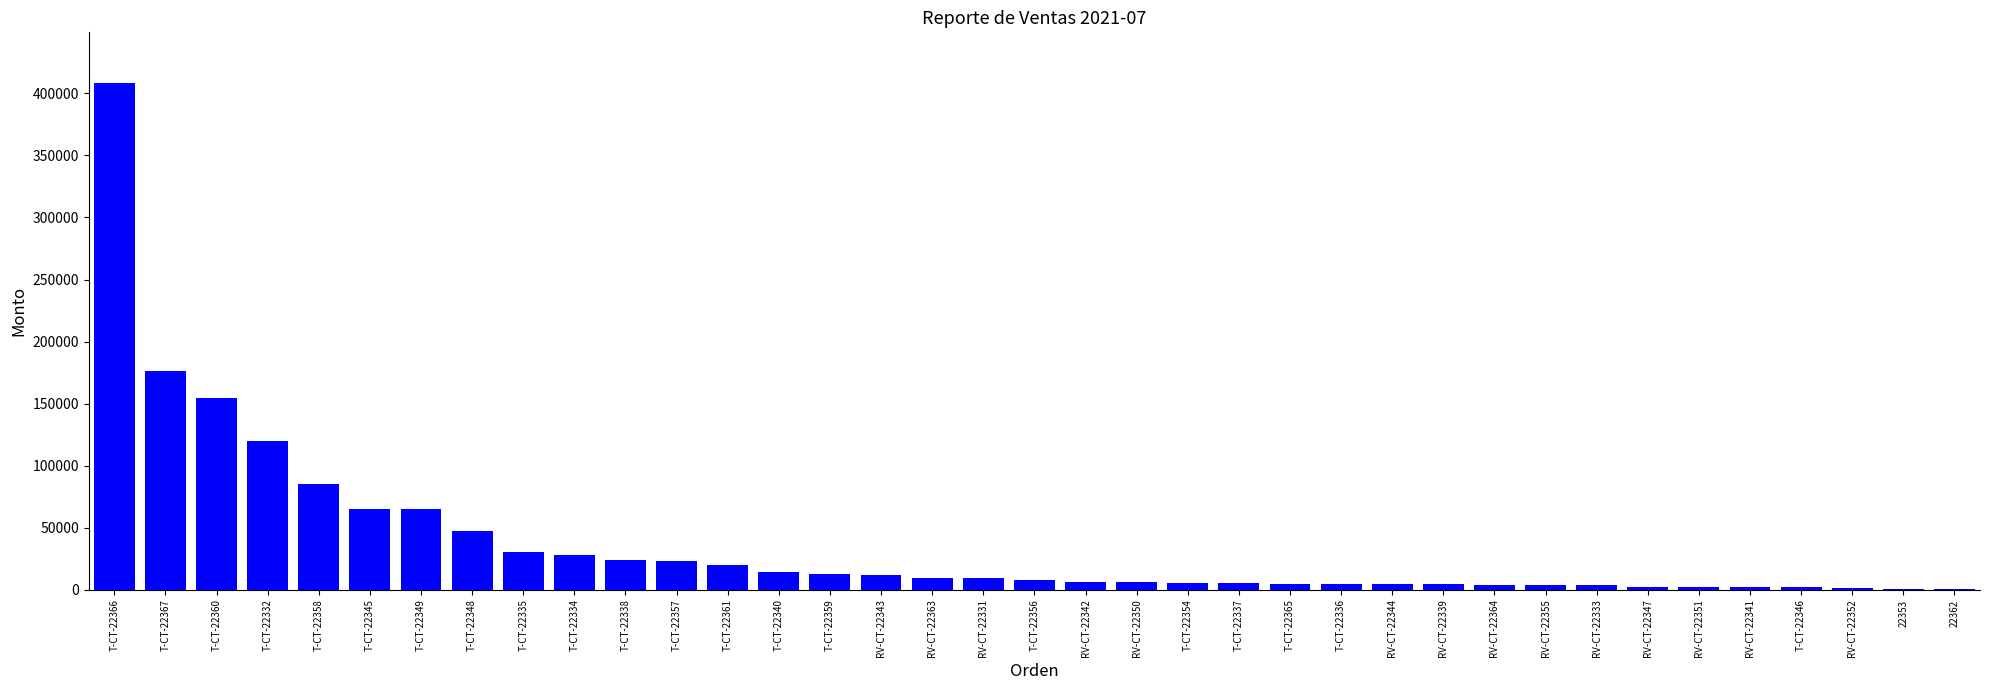

What is the sum of all values?

1377545.4